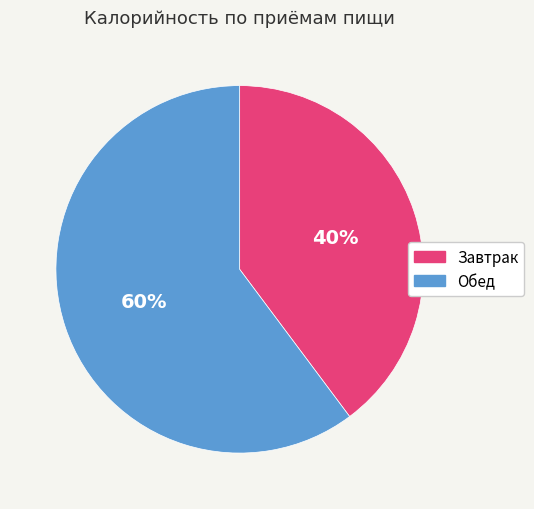

Rank the categories by value from highest to lowest.

Обед, Завтрак